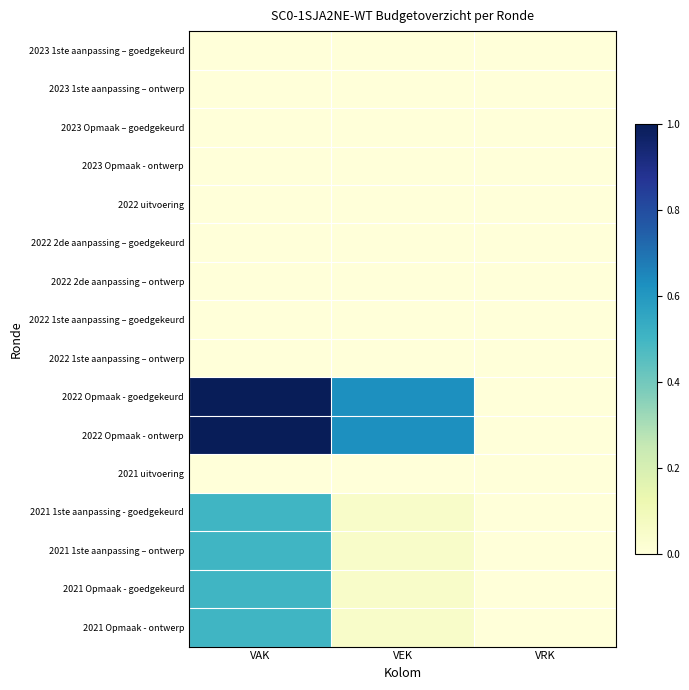

At which category is the sum across all series the highest?

VAK